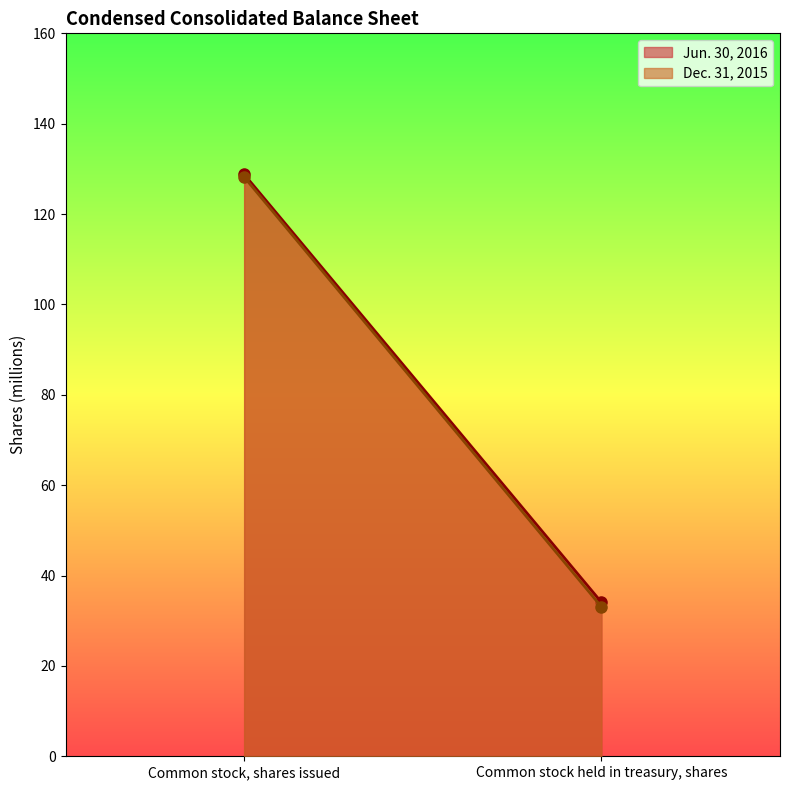

Is the value of Dec. 31, 2015 at Common stock, shares issued greater than the value of Jun. 30, 2016 at Common stock, shares issued?

No